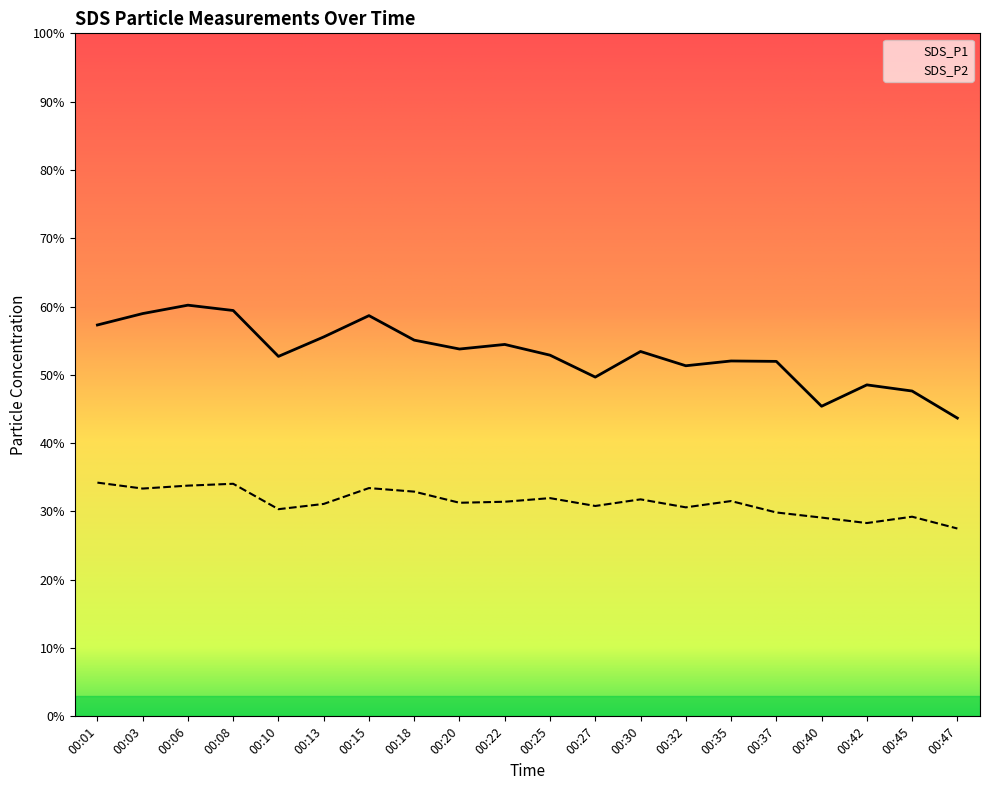

Does the chart have visible grid lines?

No